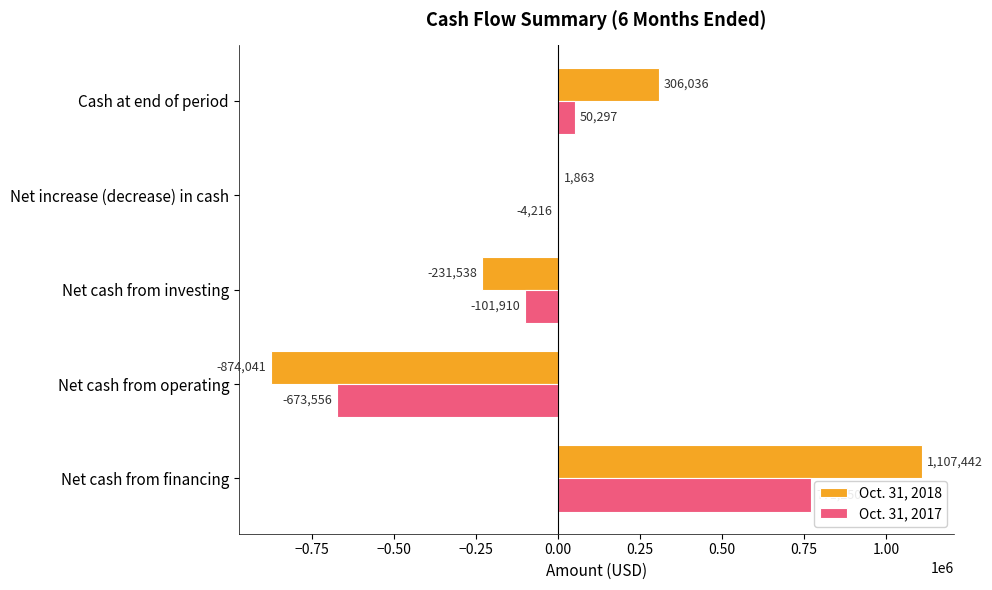

True or false: Oct. 31, 2018 has a value of 306036 at Cash at end of period.

True